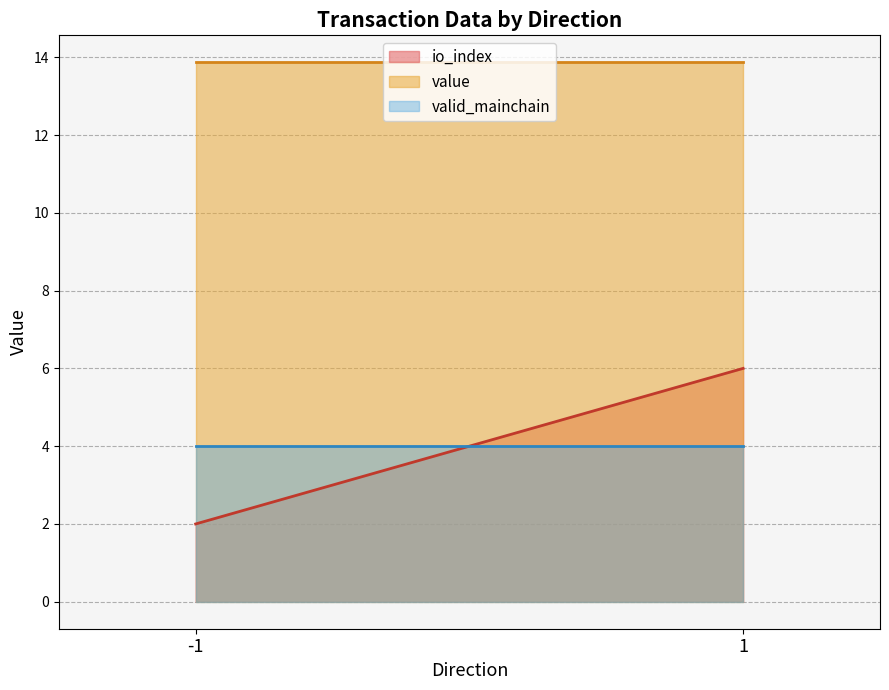

What is the sum of all valid_mainchain values?

8.0